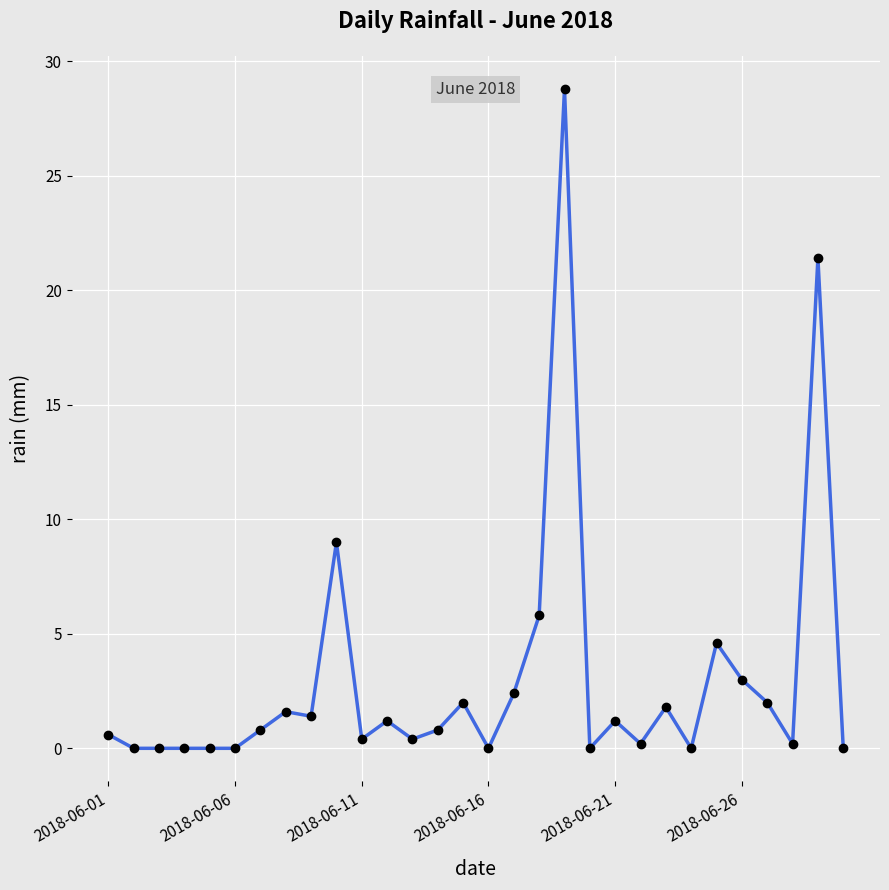

What is the value of the 14th point from the left?

0.8